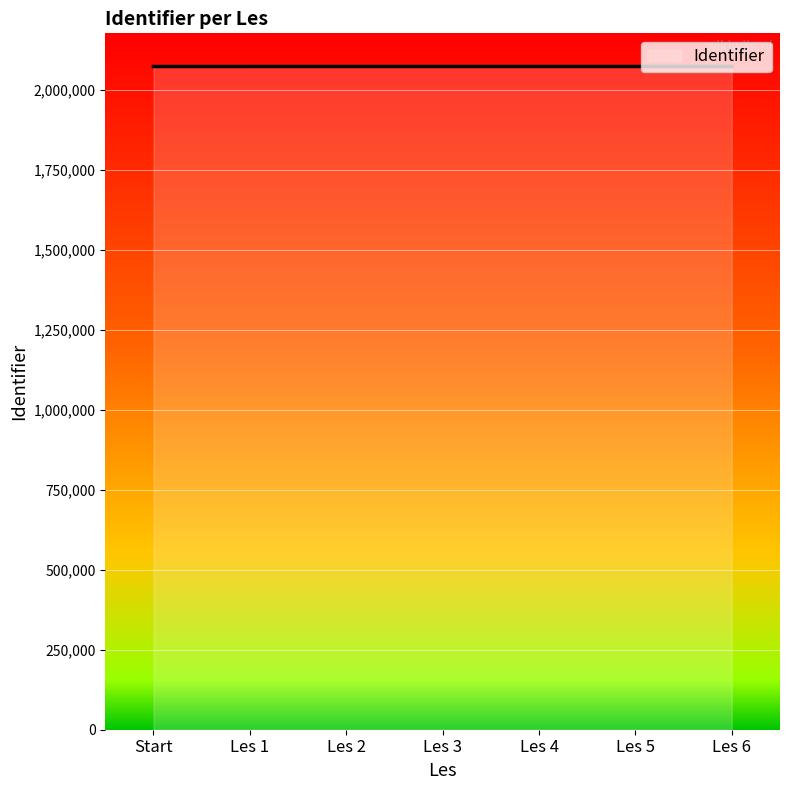

What is the smallest value displayed?

2073986